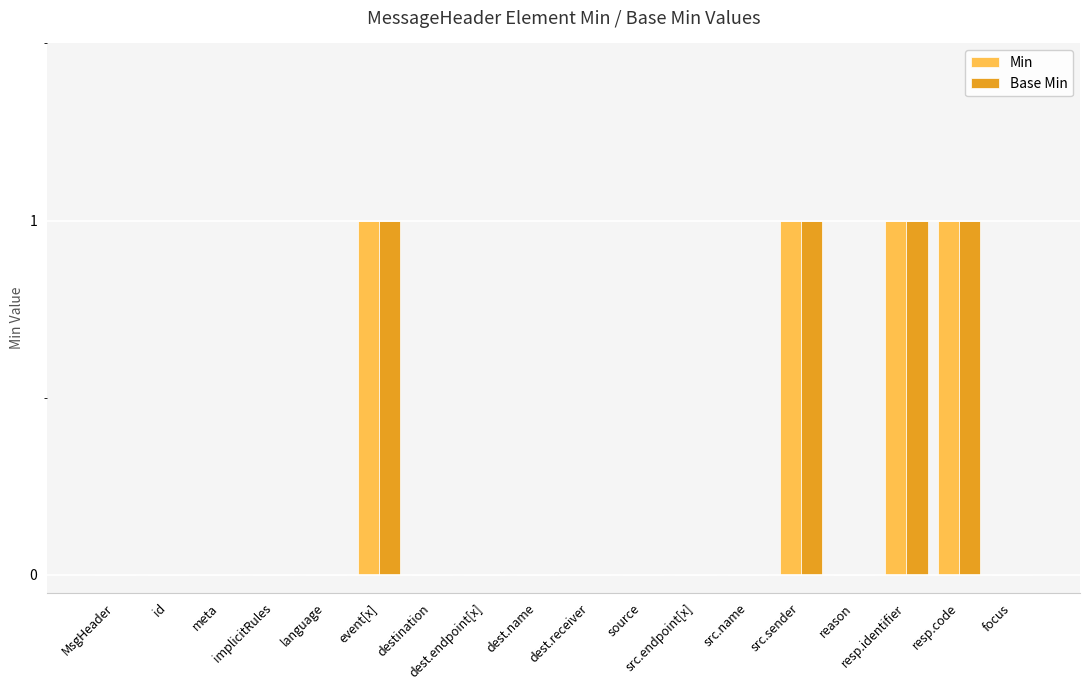

Are the bars horizontal?

No